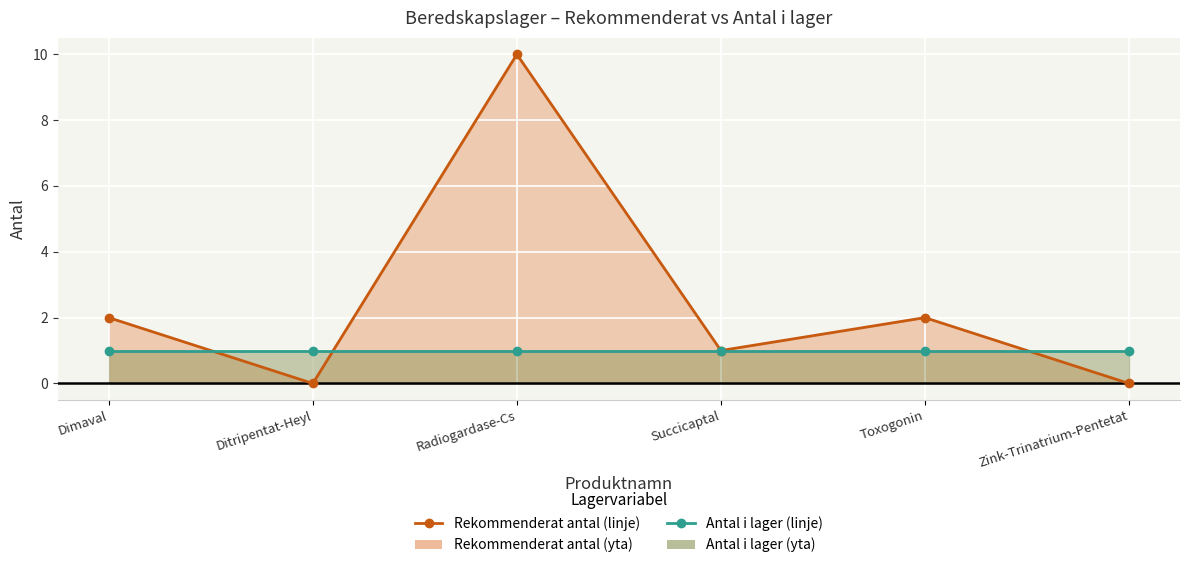

Reading left to right, list all the values displayed in this chart.

Rekommenderat antal: Dimaval=2	Ditripentat-Heyl=0	Radiogardase-Cs=10	Succicaptal=1	Toxogonin=2	Zink-Trinatrium-Pentetat=0
Antal i lager: Dimaval=1	Ditripentat-Heyl=1	Radiogardase-Cs=1	Succicaptal=1	Toxogonin=1	Zink-Trinatrium-Pentetat=1